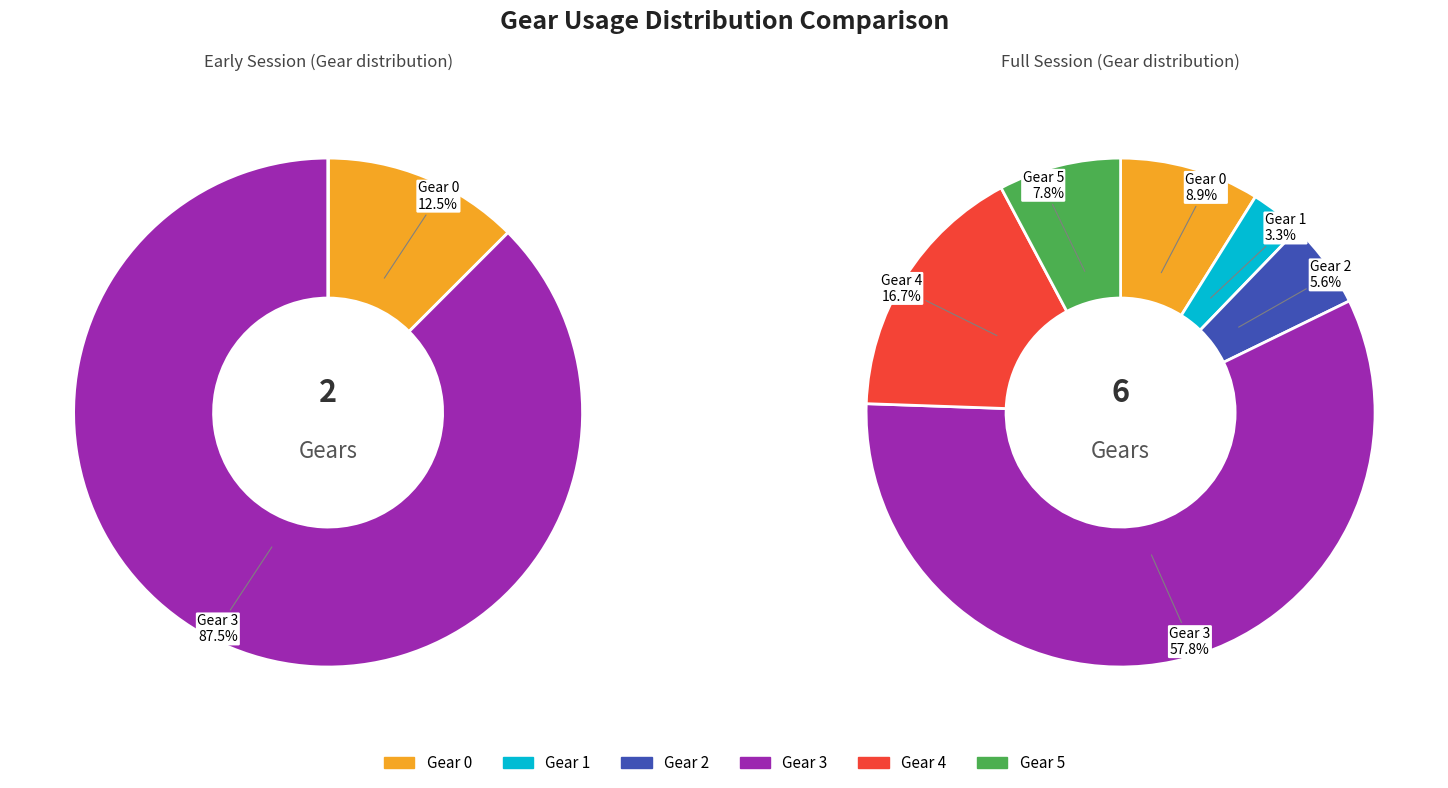

Count the number of slices in the pie.

6